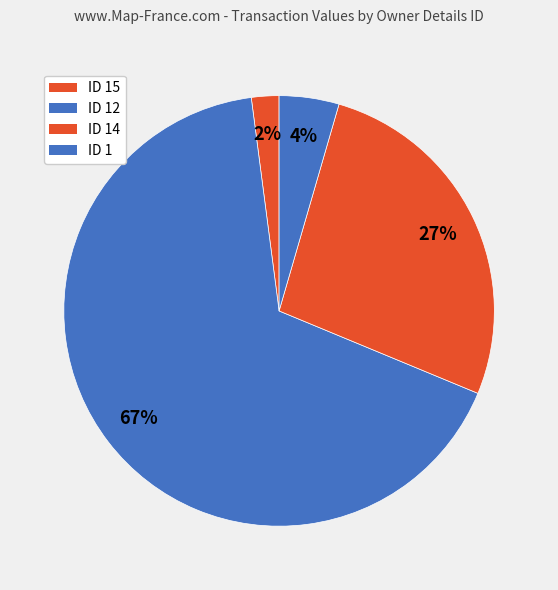

Count the number of slices in the pie.

4